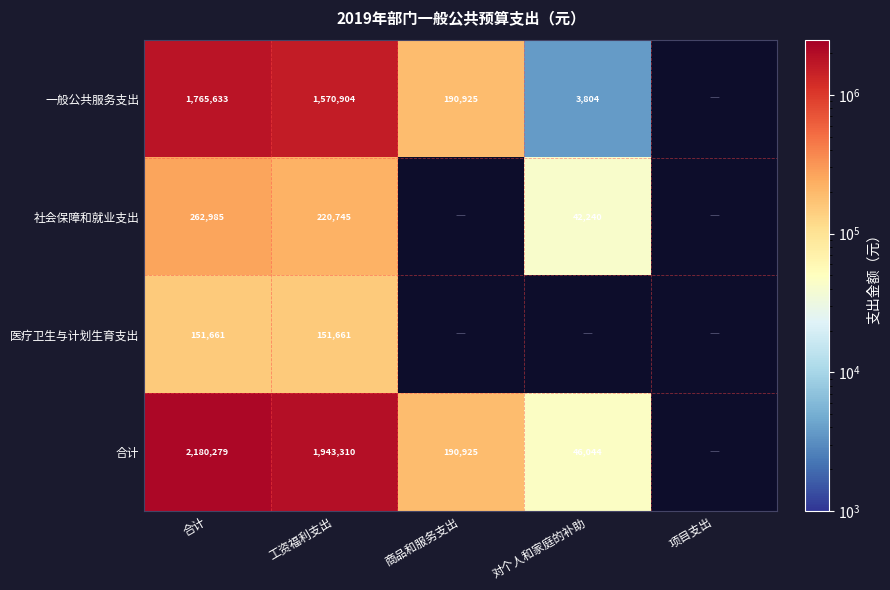

At 工资福利支出, list the series in order from largest to smallest.

合计, 一般公共服务支出, 社会保障和就业支出, 医疗卫生与计划生育支出